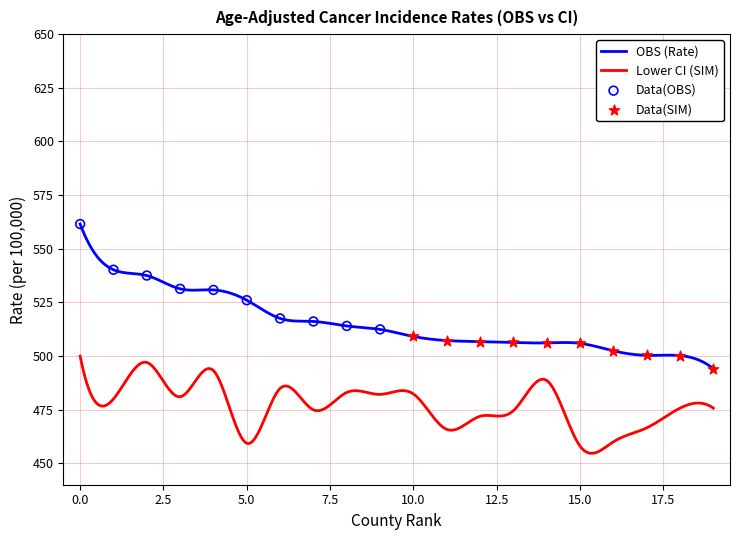

True or false: OBS (Rate) and Lower CI (SIM) intersect in this chart.

False